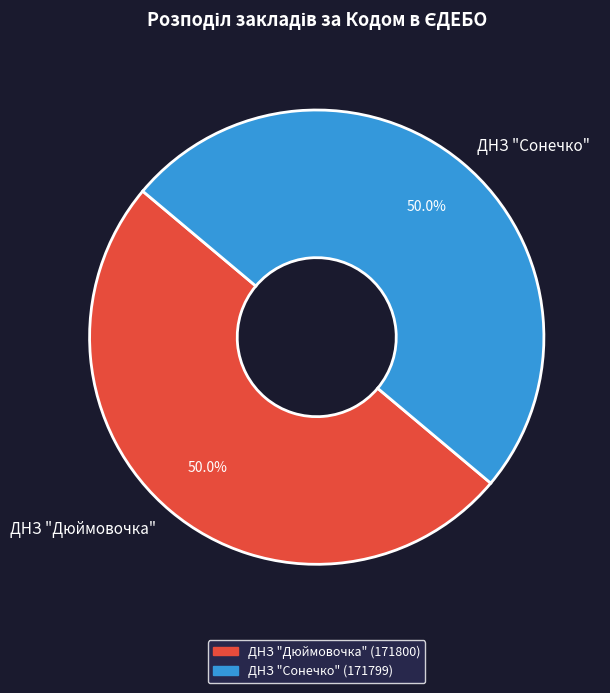

What is the total percentage of ДНЗ "Сонечко" and ДНЗ "Дюймовочка"?

100.0%